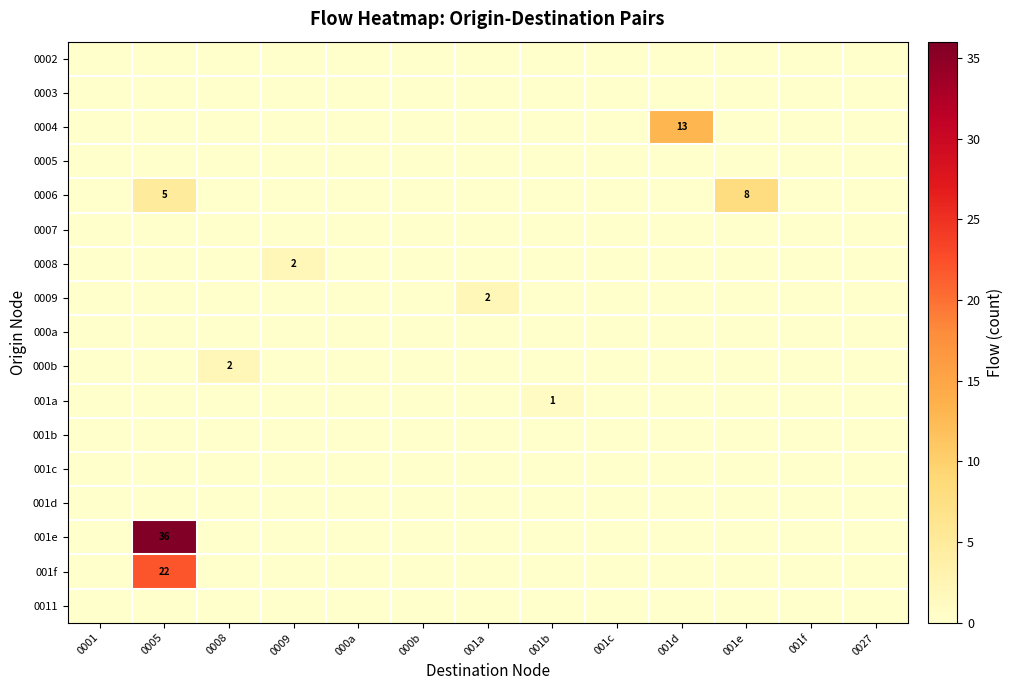

Between 0005 and 001c, which is larger?

0005